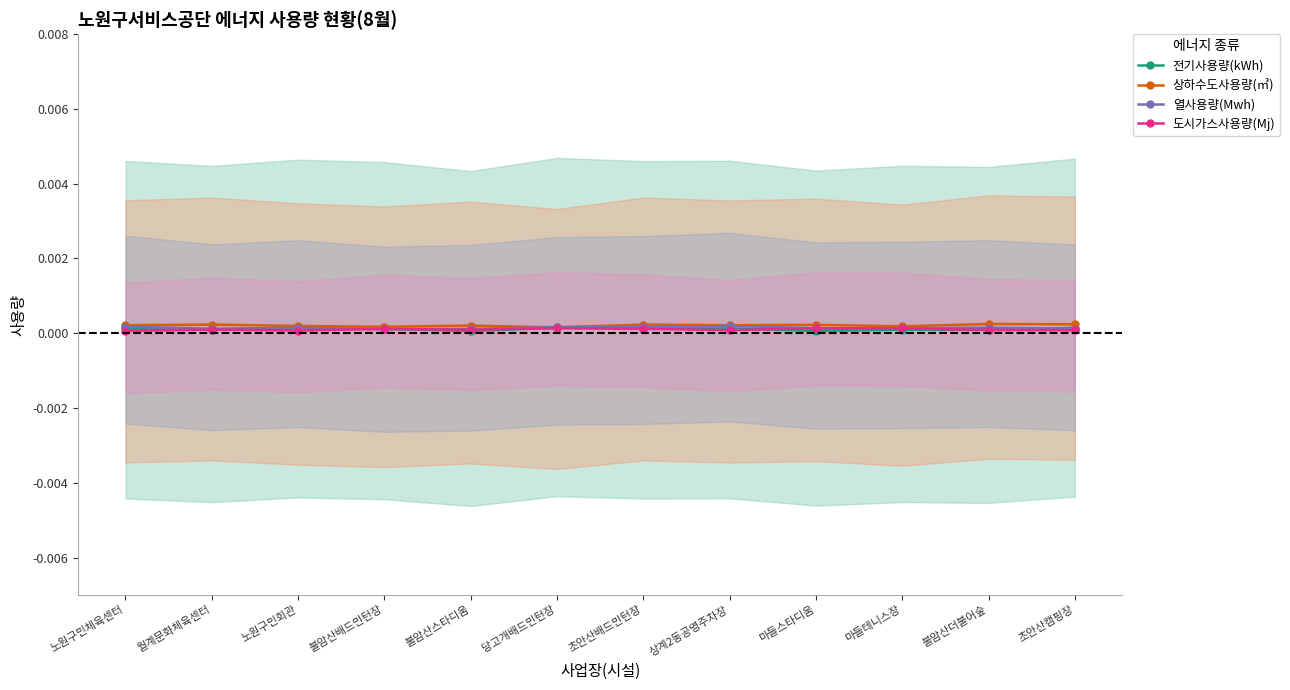

The 상하수도사용량(㎥) series shows 0.0 at 불암산더불어숲. True or false?

True